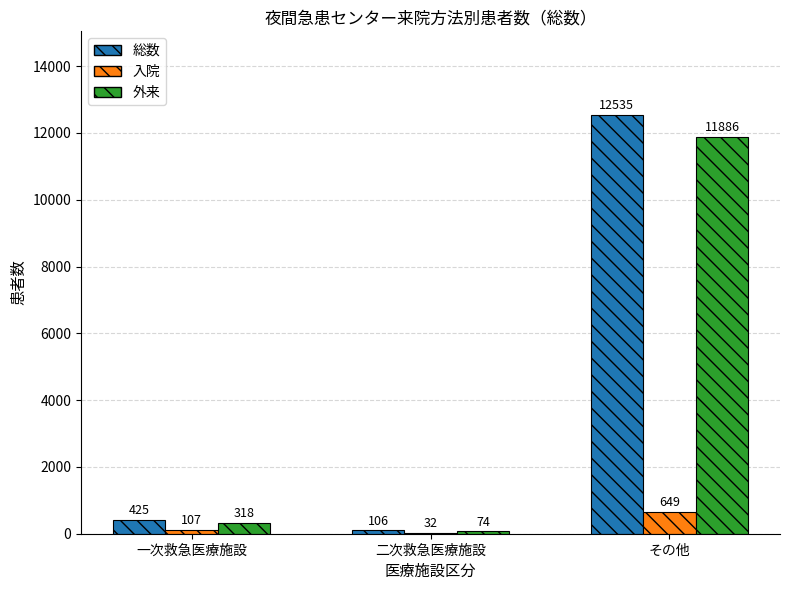

The 入院 series shows 649 at その他. True or false?

True